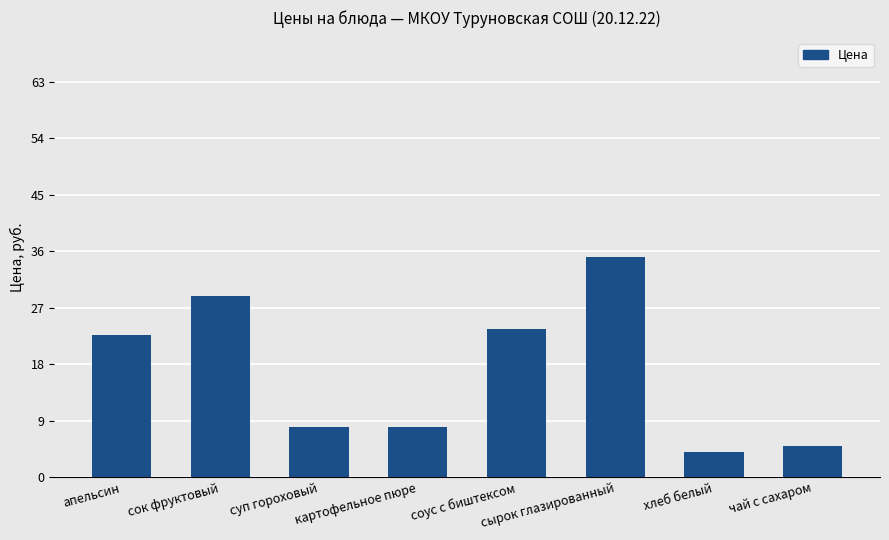

How many values exceed 22?

4